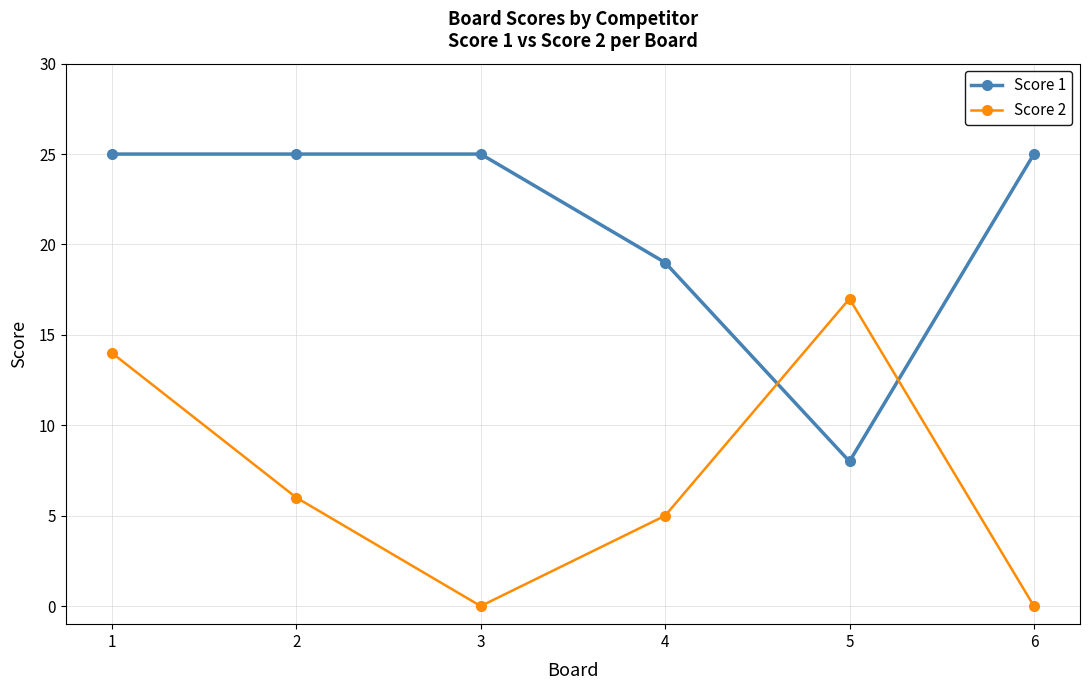

Rank the series by their maximum value, from highest to lowest.

Score 1, Score 2